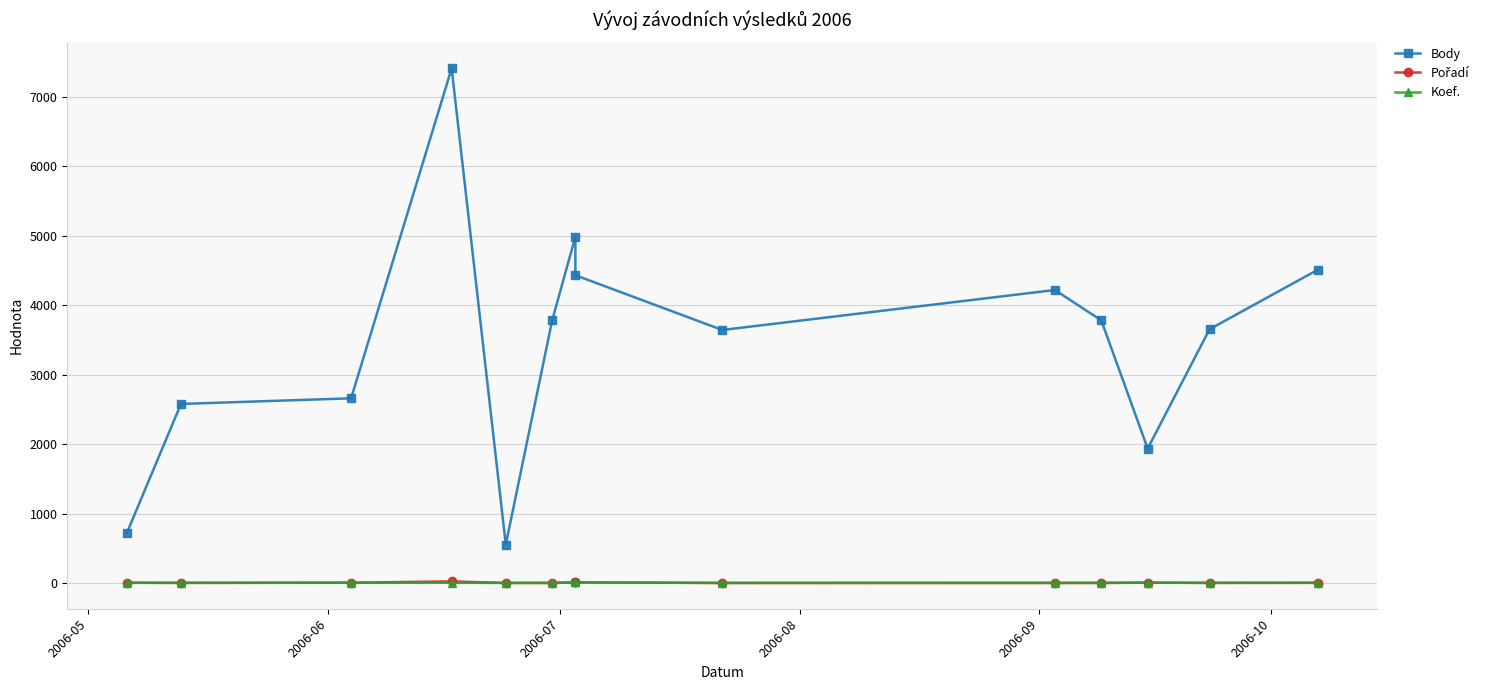

How many Koef. values are between 4 and 6?

10